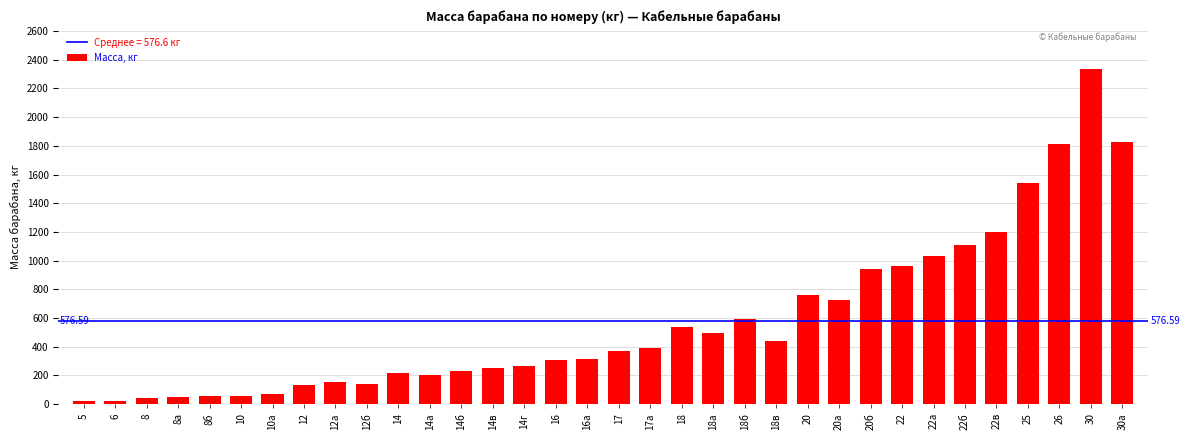

Between 10а and 22в, which is larger?

22в